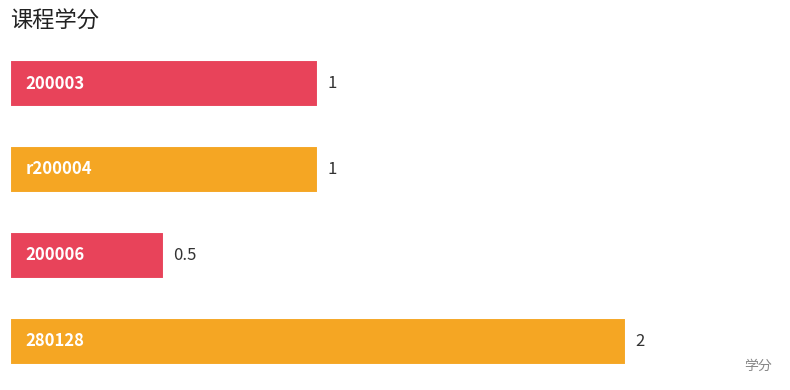

How many values are between 1 and 2?

3